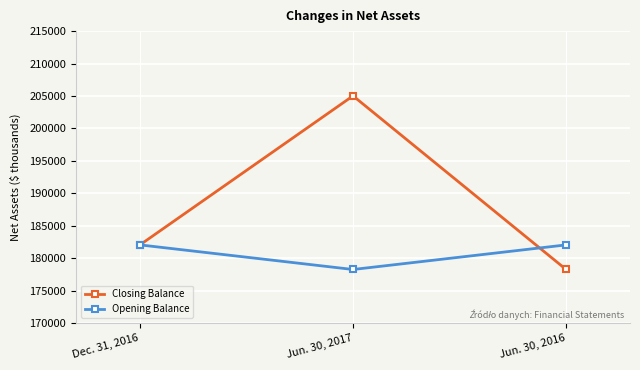

Reading left to right, extract all data points from this chart.

Closing Balance: 182043	205019	178252
Opening Balance: 182043	178252	182043